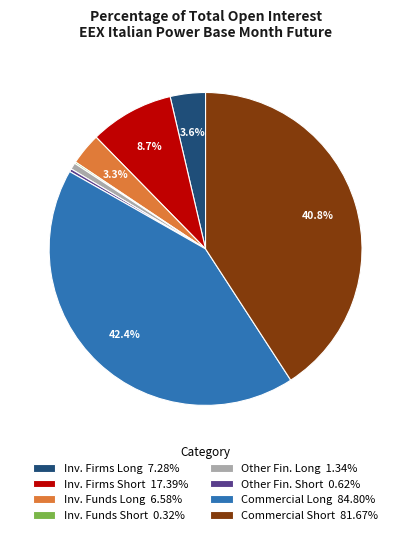

Does any single category account for the majority?

No